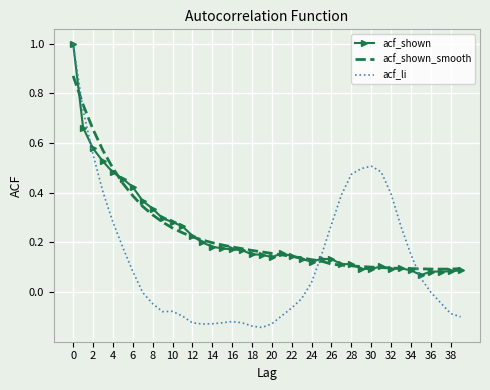

Which series has the largest range (max minus min)?

acf_li